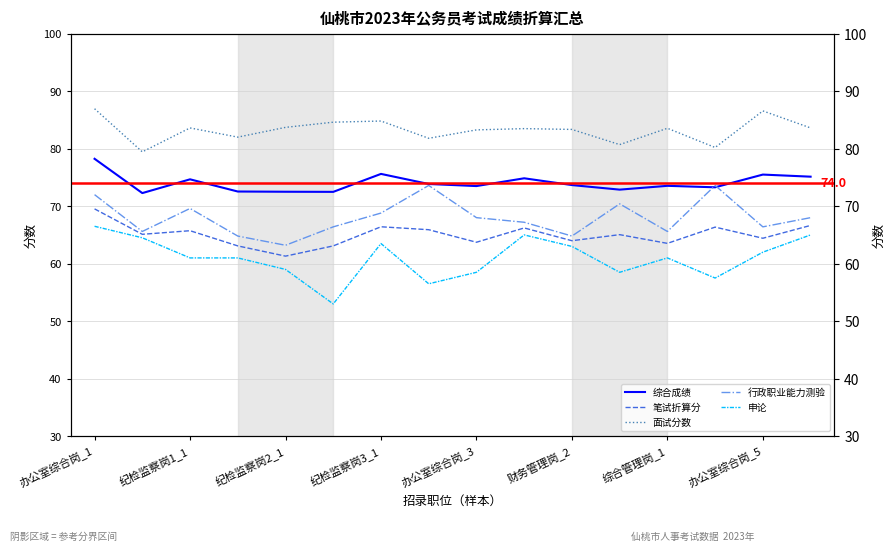

Does the chart have visible grid lines?

Yes